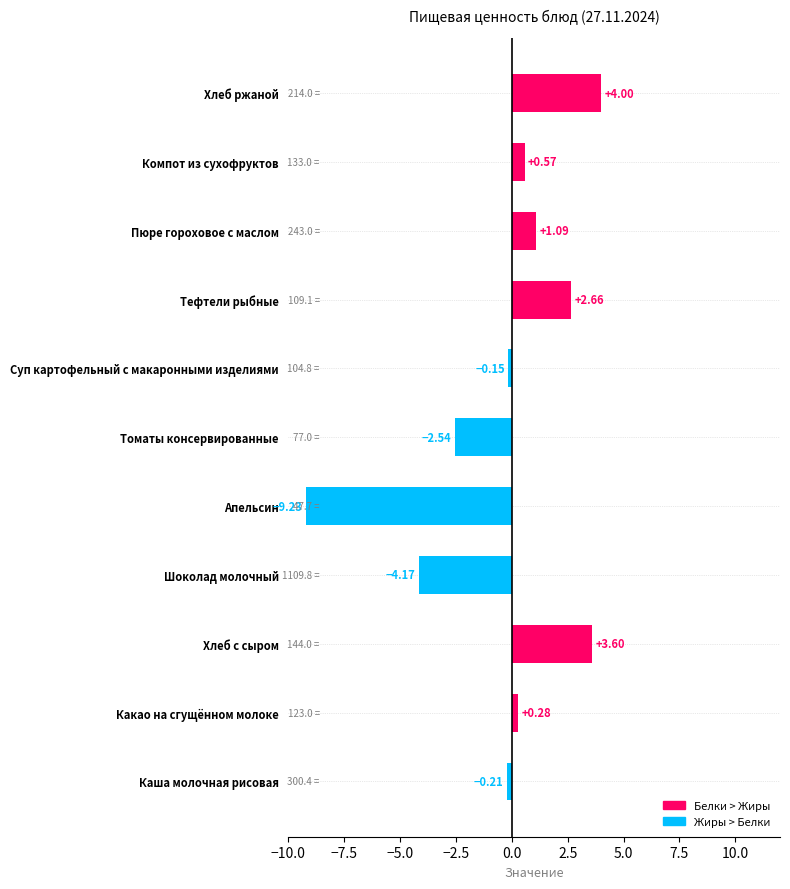

List the labels in order of value, largest first.

Хлеб ржаной, Хлеб с сыром, Тефтели рыбные, Пюре гороховое с маслом, Компот из сухофруктов, Какао на сгущённом молоке, Суп картофельный с макаронными изделиями, Каша молочная рисовая, Томаты консервированные, Шоколад молочный, Апельсин